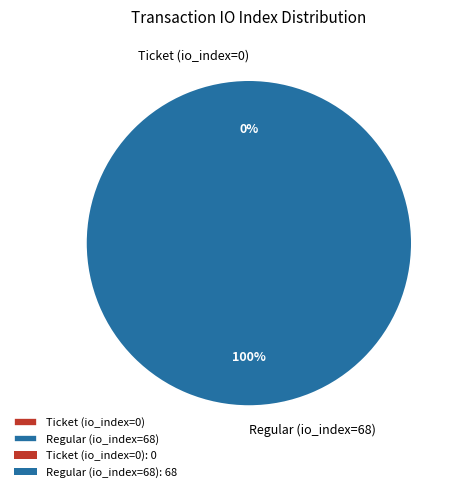

To the nearest percent, what is the difference between the largest and smallest slice percentages?

100%